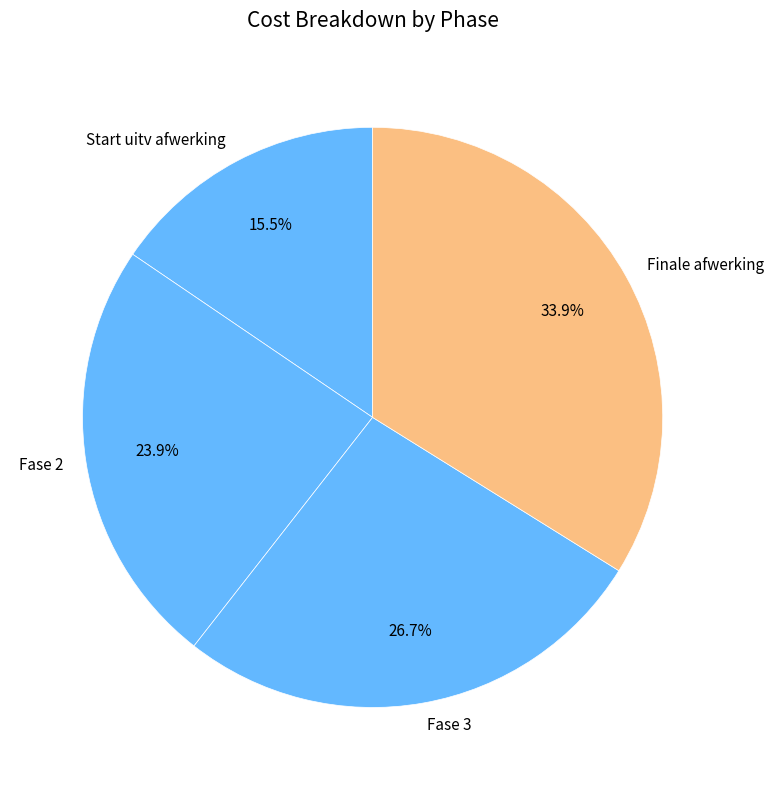

Combined, what portion of the pie is Fase 3 and Finale afwerking?

60.6%